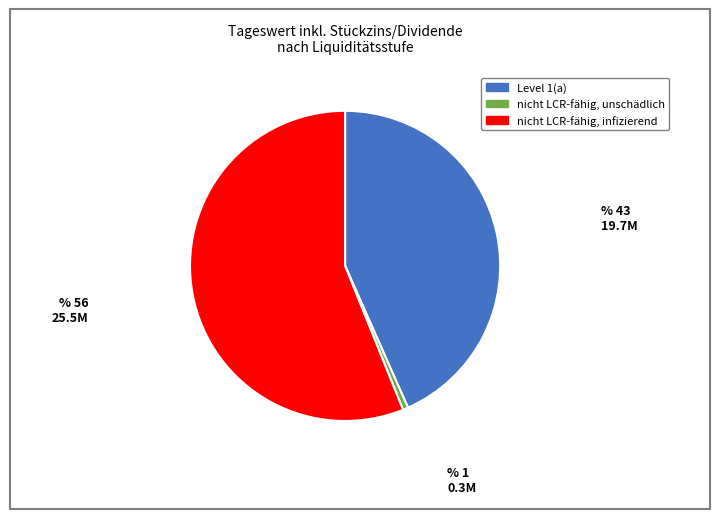

Is there any slice that represents more than half of the pie?

Yes